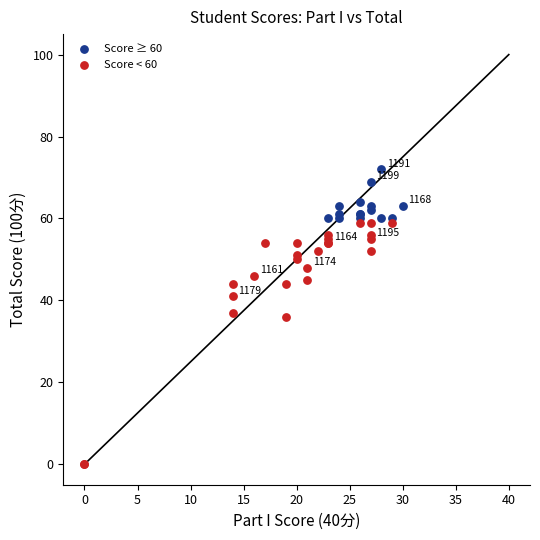

Which series contains the highest Y value?

Score ≥ 60